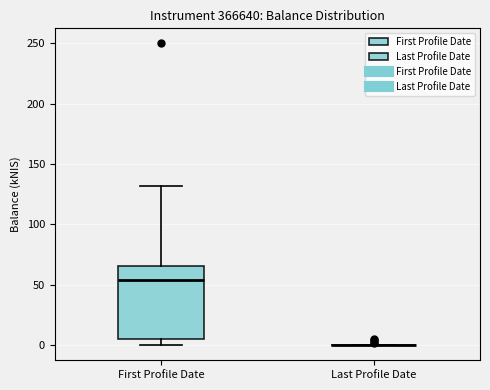

Reading left to right, read every box against the y-axis: the position of its median line, the range the box covers, and the ends of its whiskers. The values are not printed on the chart, so give them approximately, as read against the axis.

First Profile Date: median 55, box 5 to 65, whiskers 0 to 130
Last Profile Date: box collapsed to a line at 0, whiskers 0 to 0